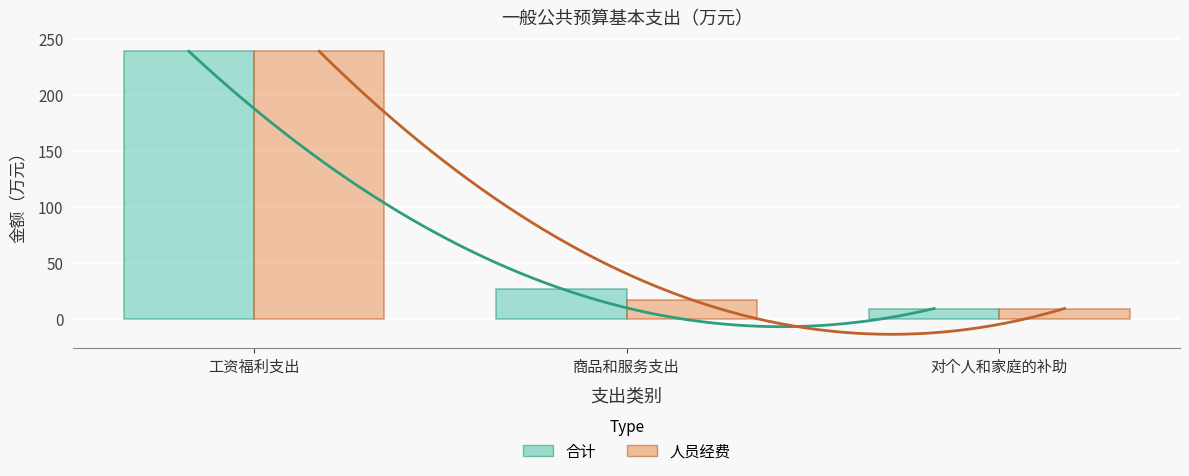

Which series has the largest total across all categories?

合计